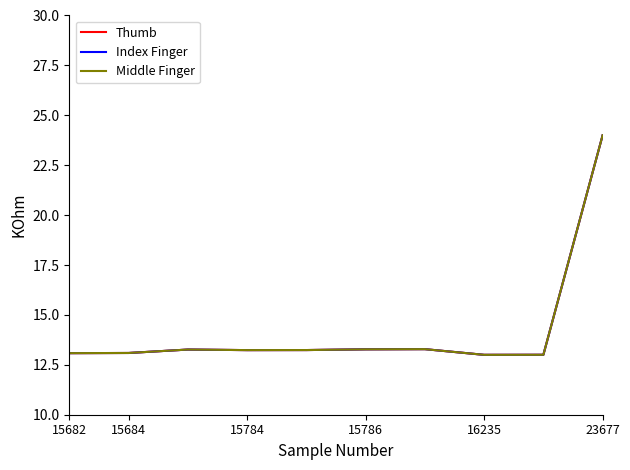

True or false: Thumb and Middle Finger intersect in this chart.

False